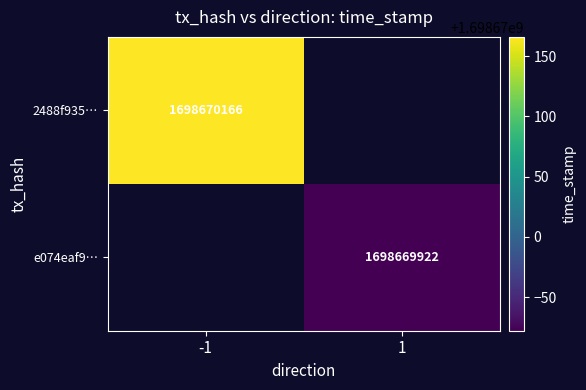

Reading left to right, transcribe all the data shown in this chart.

2488f935892c84ce194a7a0dae14298aae16437: 1698670166	0
e074eaf9a08b7c6eddee19b67a7088aaa6ccdd8: 0	1698669922